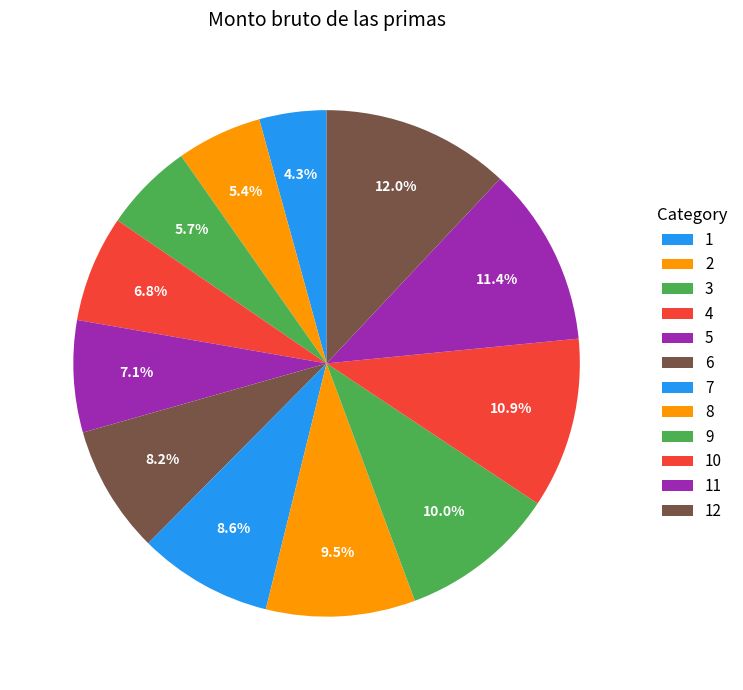

To the nearest percent, what portion does 9 represent?

10%